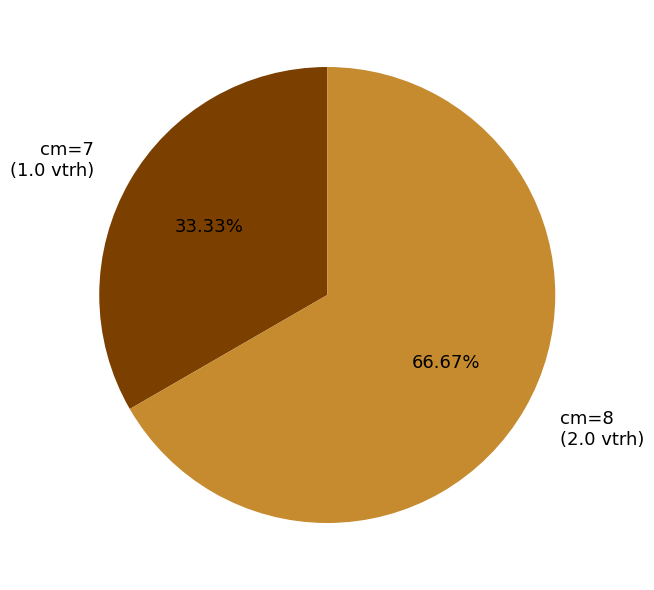

To the nearest percent, what is the average slice percentage?

50%